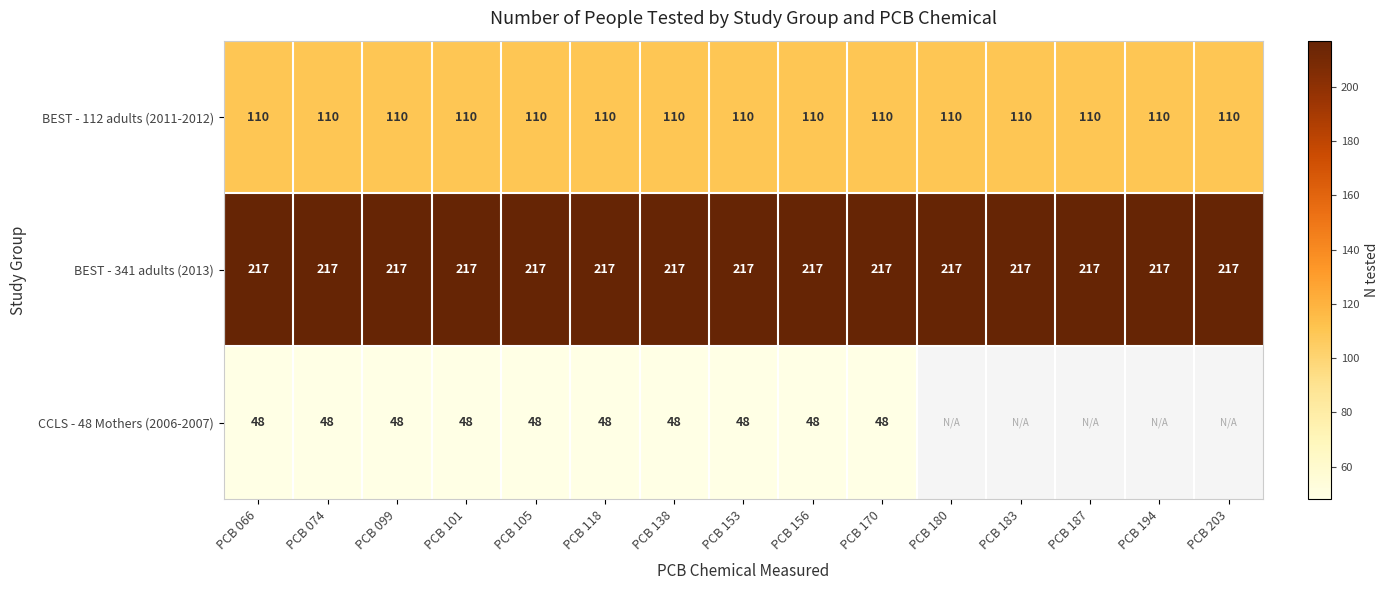

What is the sum of the CCLS - 48 Mothers (2006-2007) values at PCB 105 and PCB 066?

96